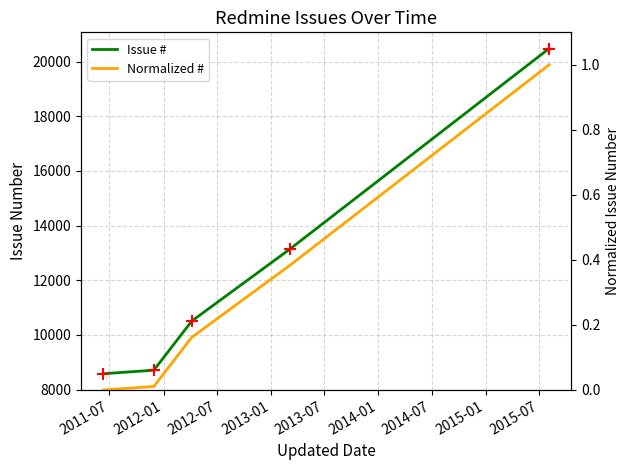

Which series reaches the minimum Y coordinate?

Normalized #